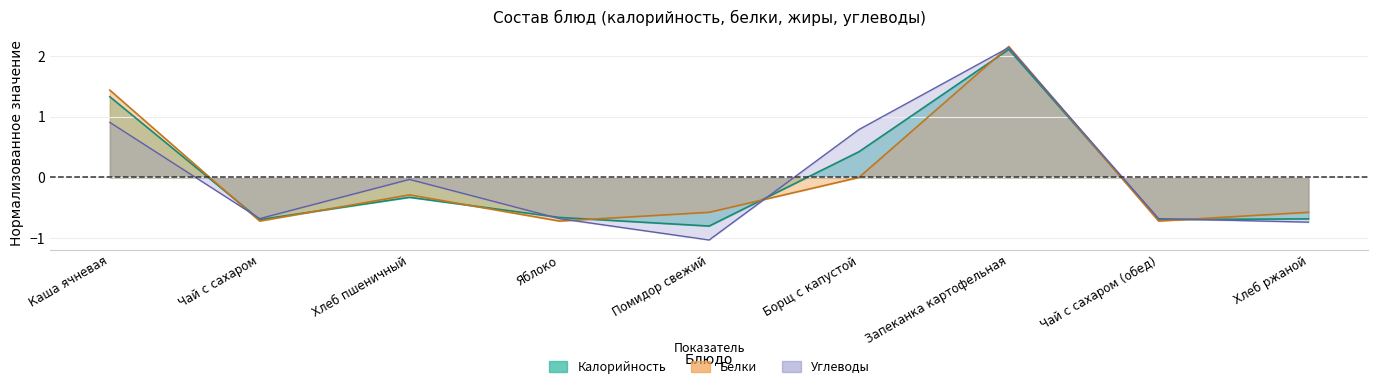

What is the difference between the maximum and minimum values in the Белки series?

2.9